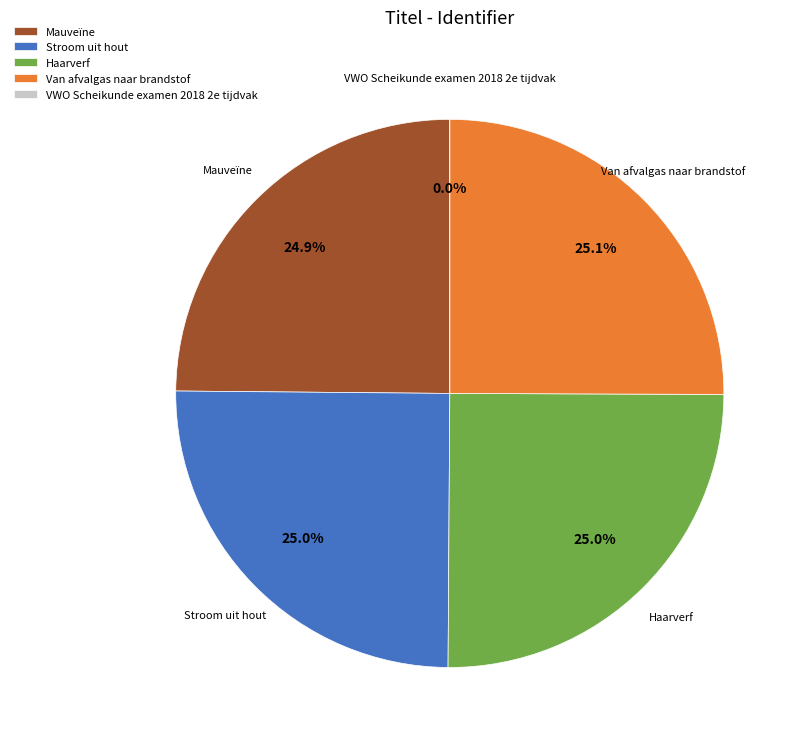

Is Mauveïne the majority of the pie?

No